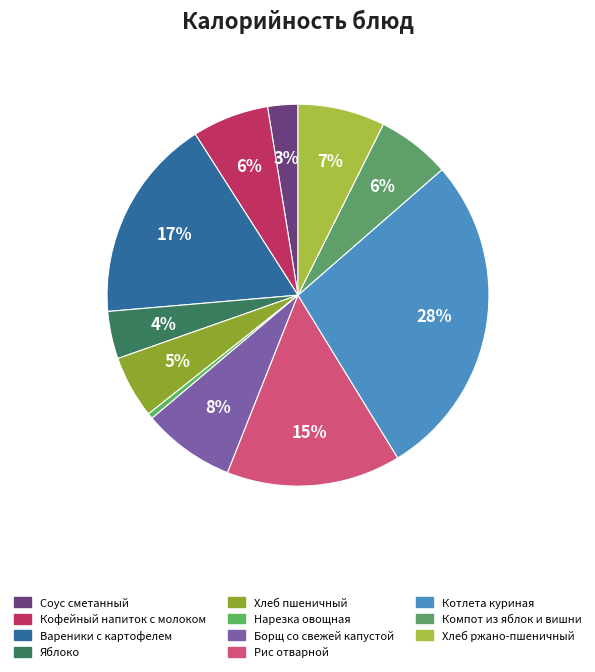

True or false: Хлеб пшеничный accounts for 5% of the total.

True